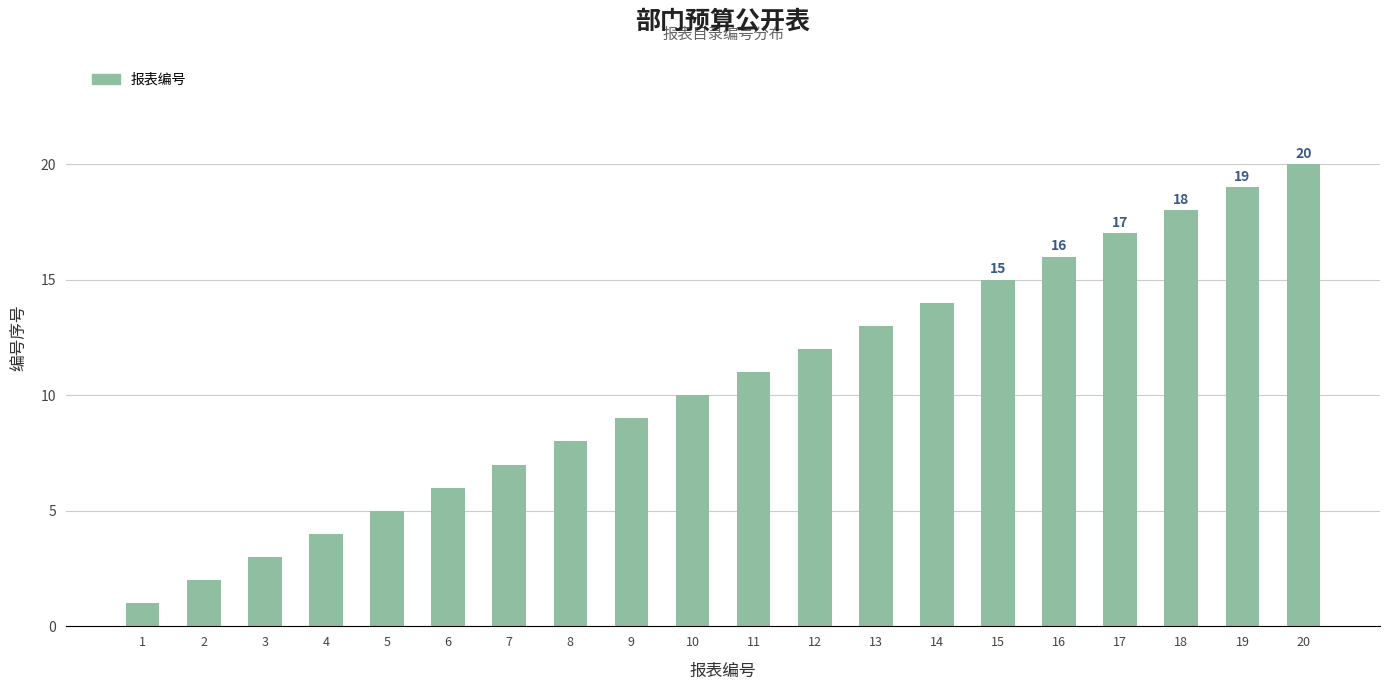

What is the ratio of the value at 16 to the value at 15?

1.1